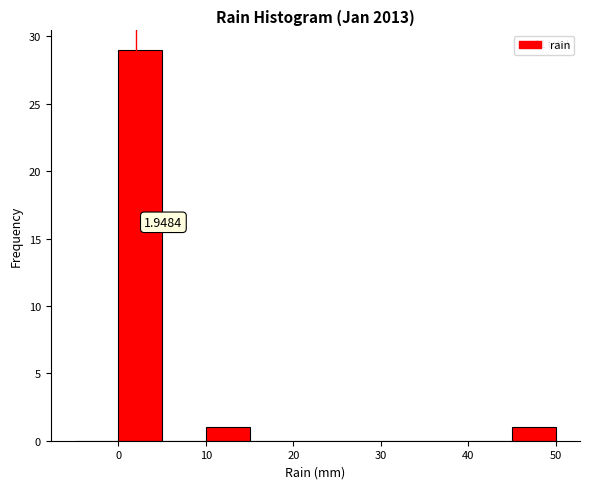

Which range on the x-axis has the tallest bar?

0 to 5